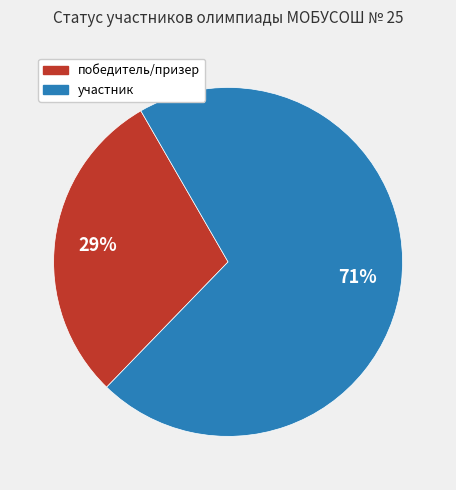

To the nearest percent, what is the average slice percentage?

50%